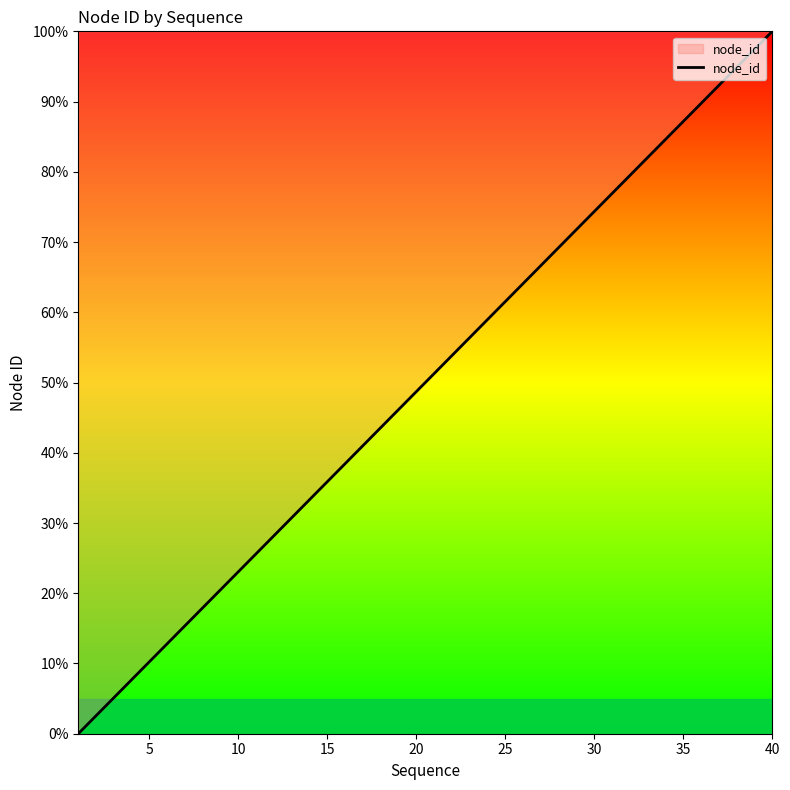

What is the maximum value shown in the chart?

100.0